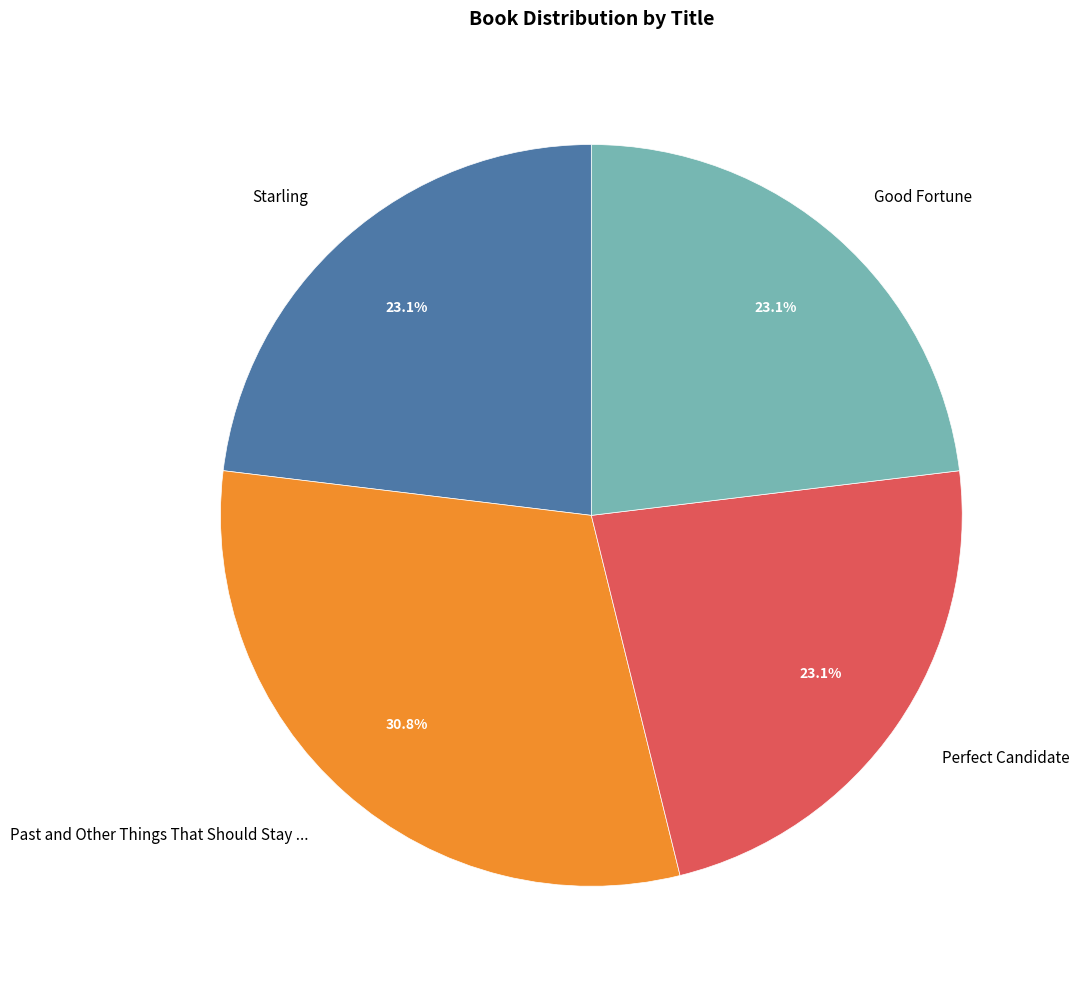

How many segments does this pie chart have?

4